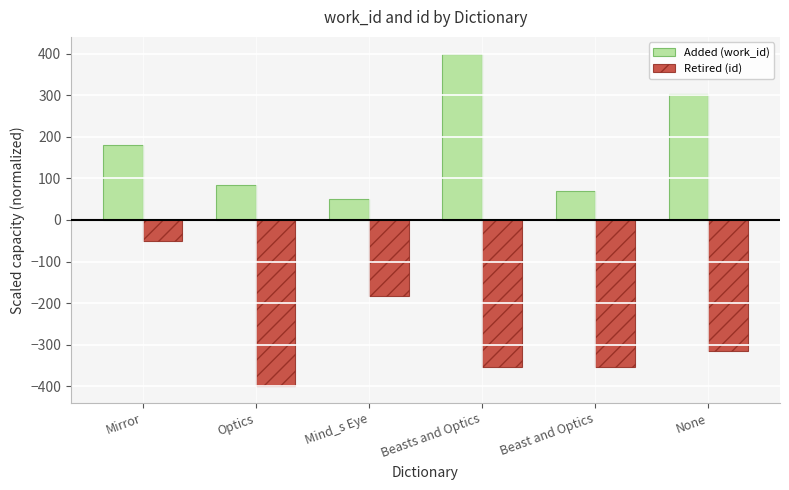

Is the value of Retired (id) at None greater than the value of Added (work_id) at Mind_s Eye?

No